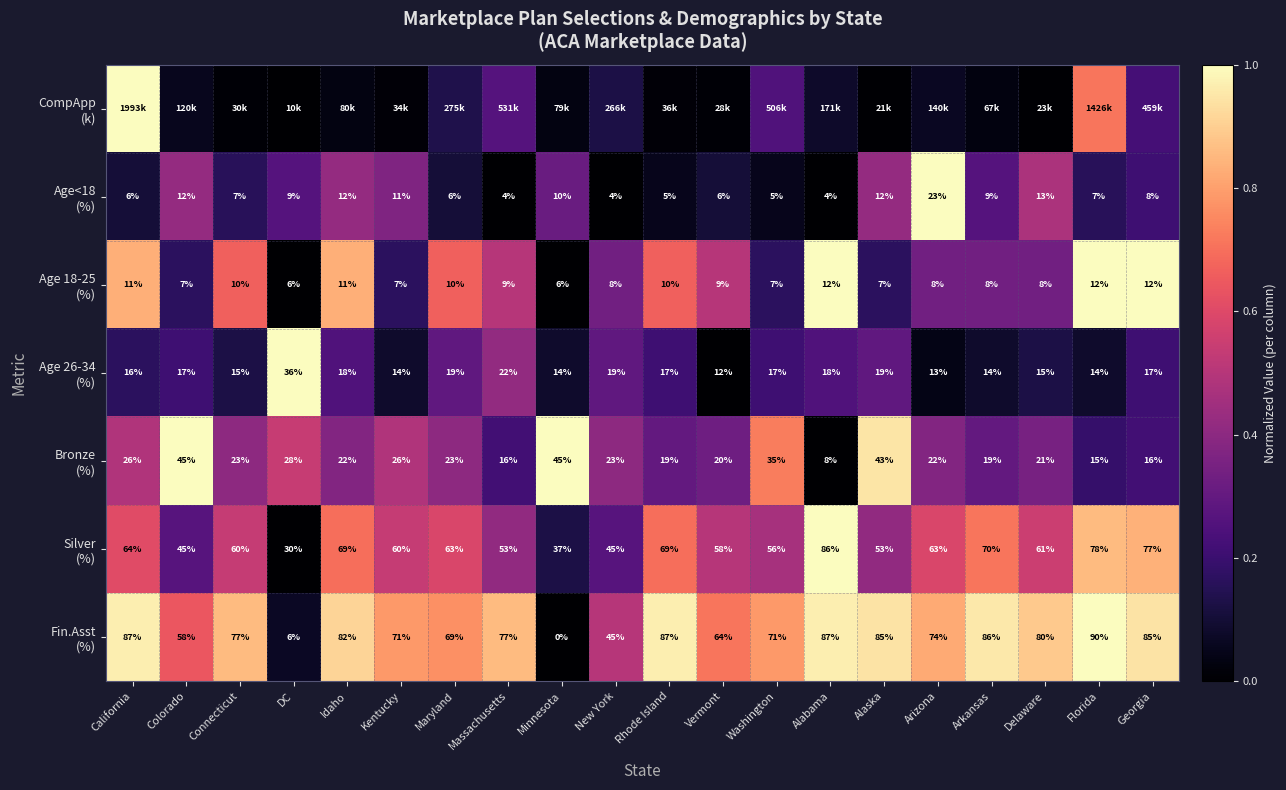

At how many categories does at least one series exceed 0?

20